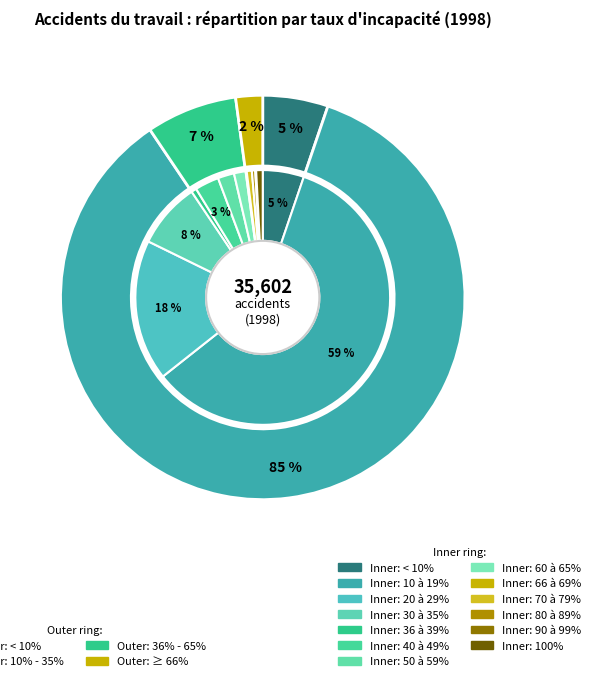

How many segments does this pie chart have?

13